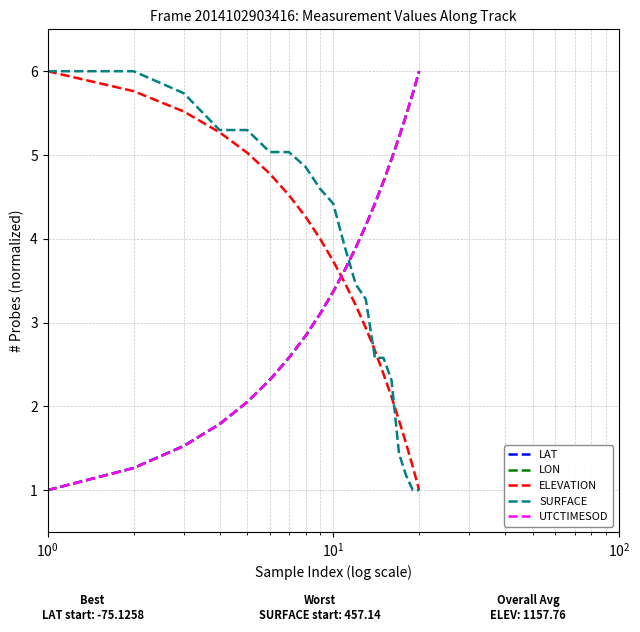

What is the smallest value displayed?

1.0